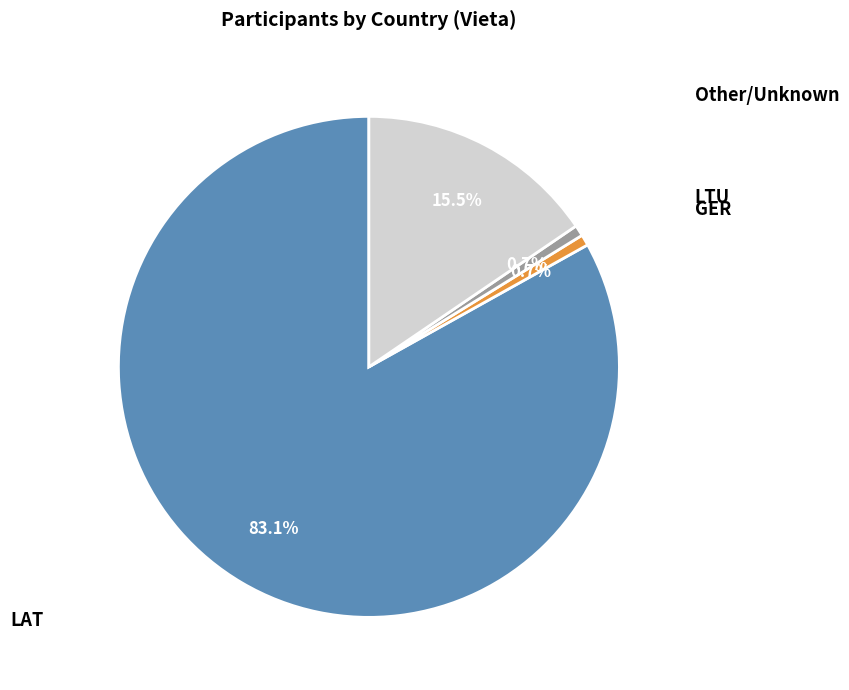

Does any single category account for the majority?

Yes